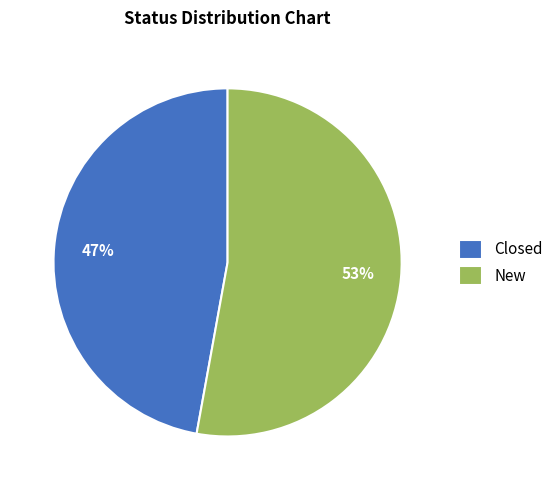

Is the sum of New and Closed greater than half?

Yes